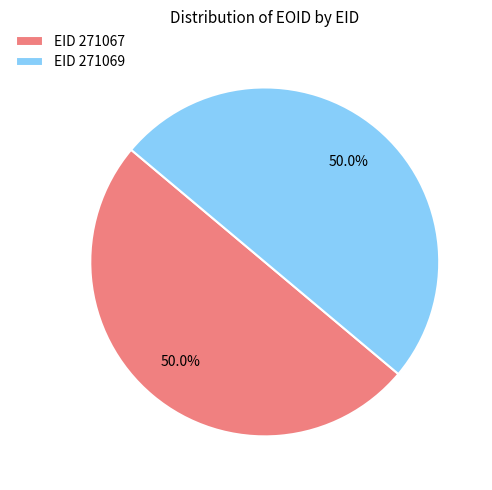

What percentage is NOT represented by EID 271067?

50.0%